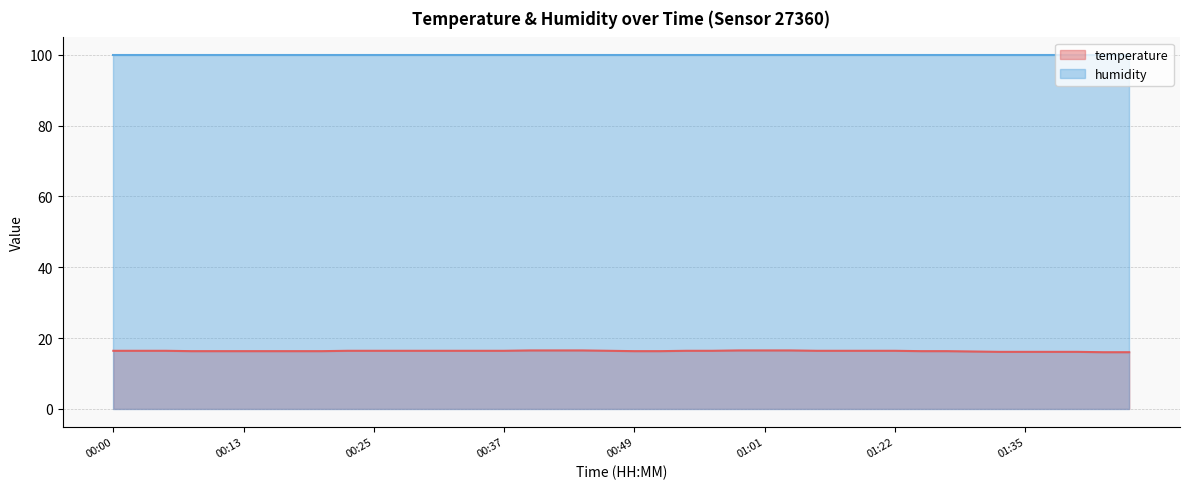

Rank the categories by value from lowest to highest.

01:42, 01:45, 01:32, 01:35, 01:37, 01:40, 01:30, 00:08, 00:10, 00:13, 00:15, 00:17, 00:20, 00:49, 00:52, 01:25, 01:27, 00:00, 00:03, 00:05, 00:22, 00:25, 00:27, 00:30, 00:32, 00:34, 00:37, 00:47, 00:54, 00:57, 01:15, 01:17, 01:20, 01:22, 00:39, 00:42, 00:44, 00:59, 01:01, 01:04